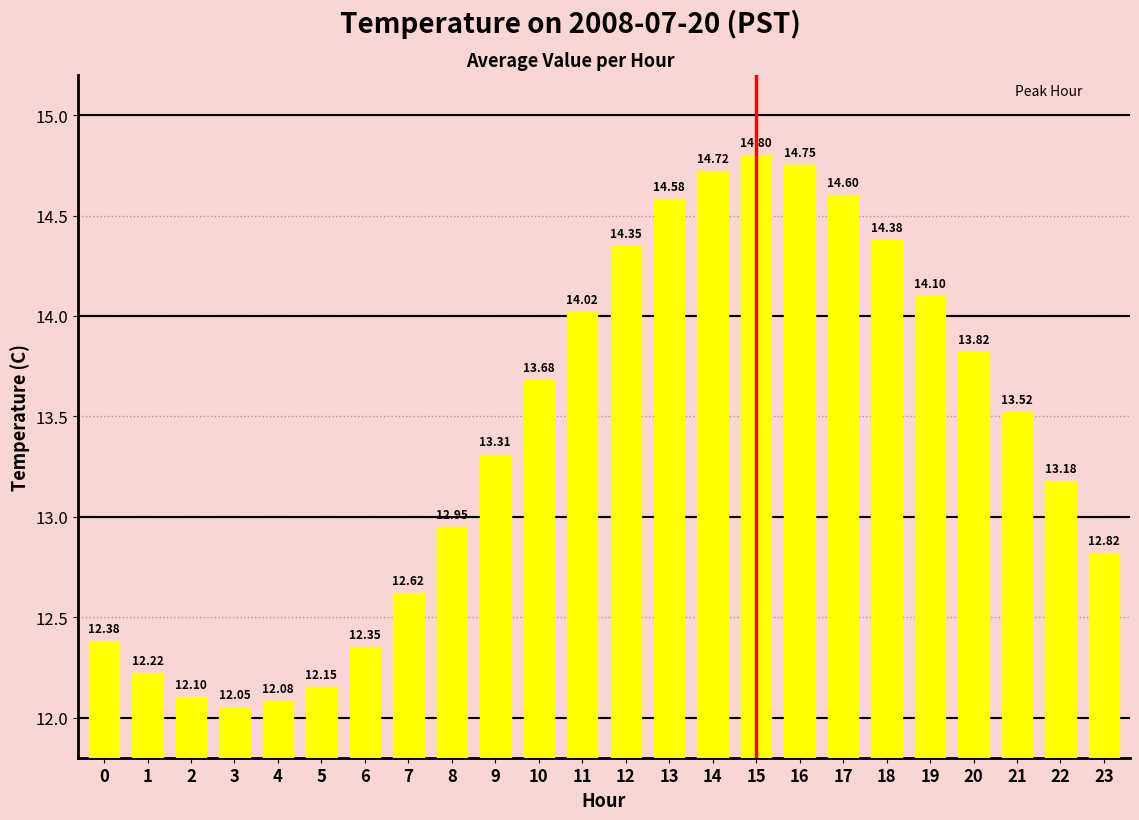

What is the maximum value shown in the chart?

14.8